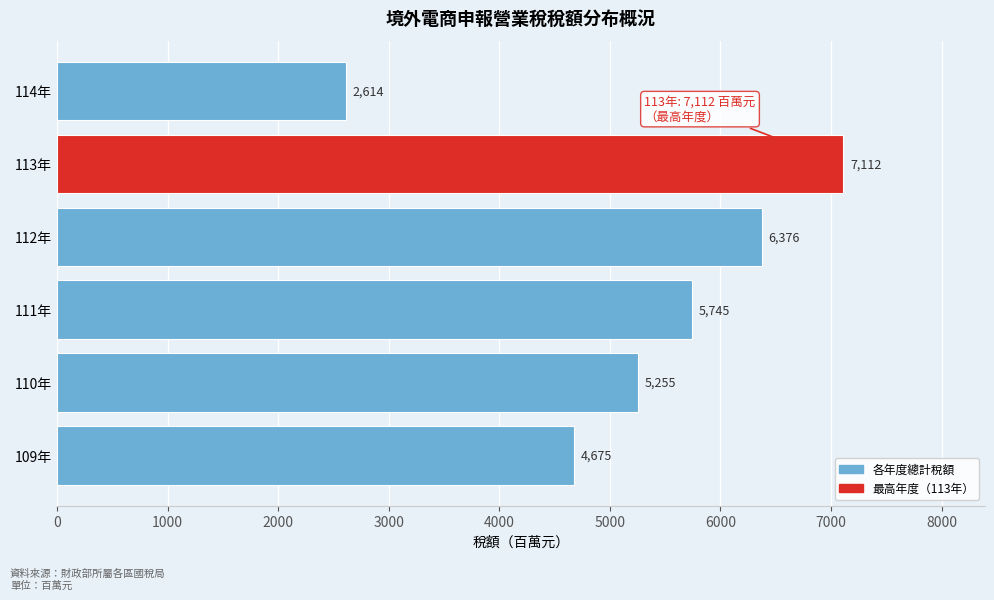

Reading bottom to top, extract all data points from this chart.

109年=4675	110年=5255	111年=5745	112年=6376	113年=7112	114年=2614